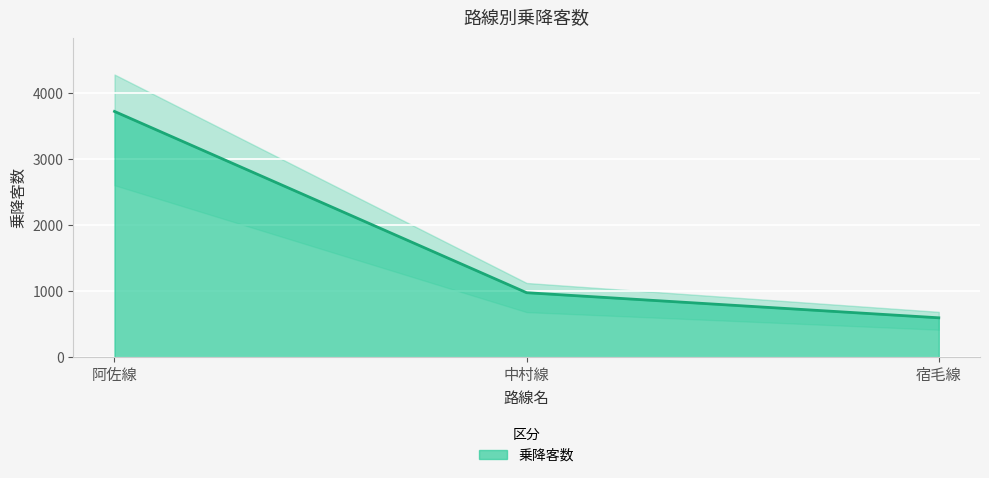

Is it true that the value at 阿佐線 is 6575?

False